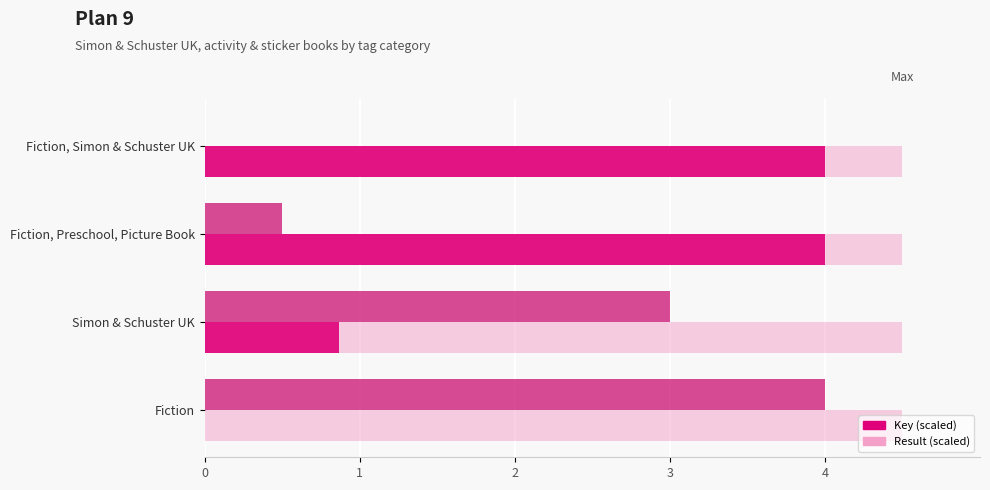

How many bars are there in each group?

2